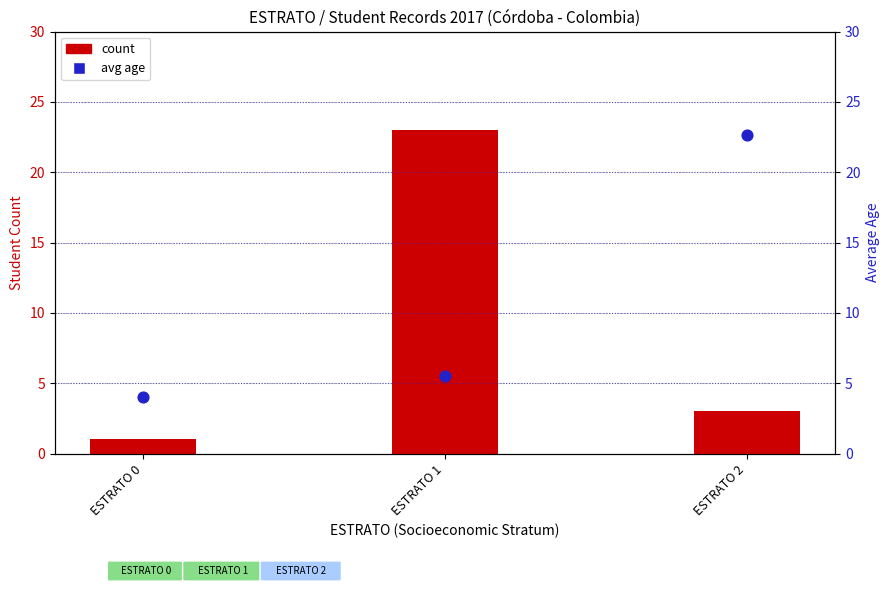

Which series reaches the minimum Y coordinate?

count